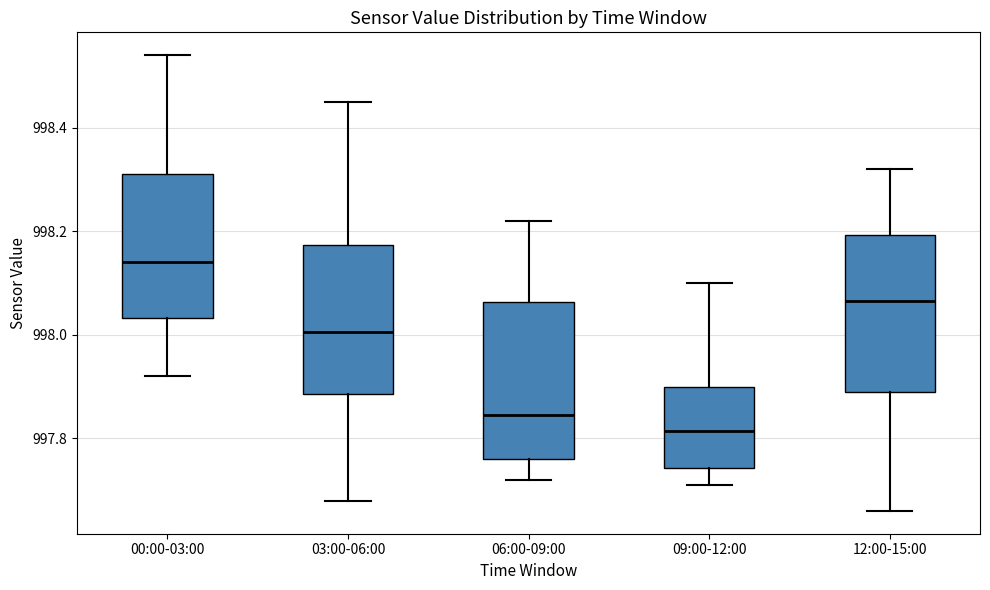

Which box has the highest median line?

00:00-03:00